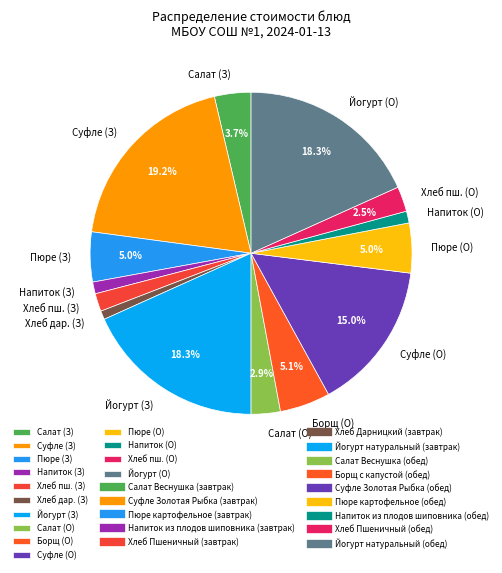

Count the number of slices in the pie.

14